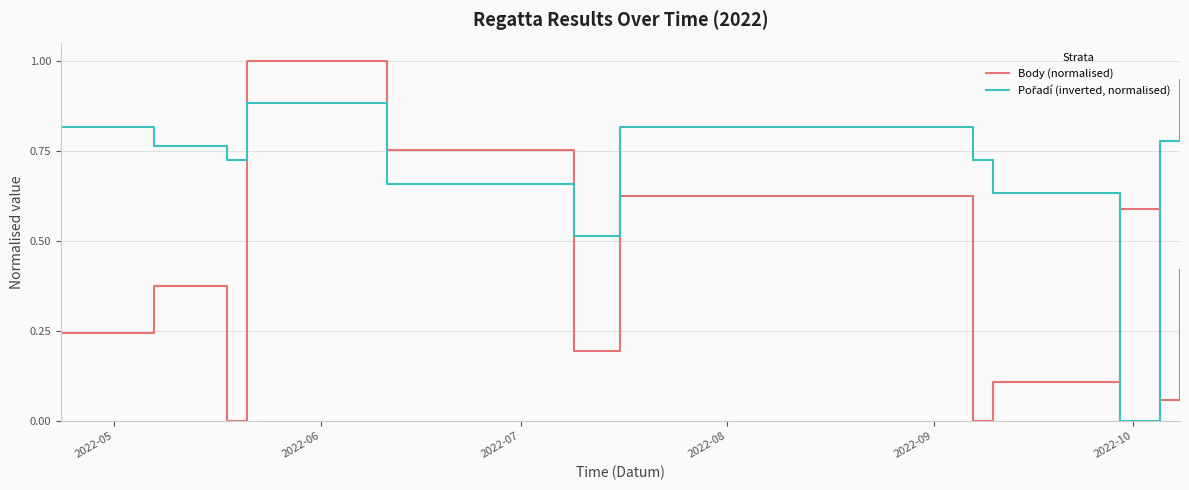

What is the greatest value displayed?

1.0